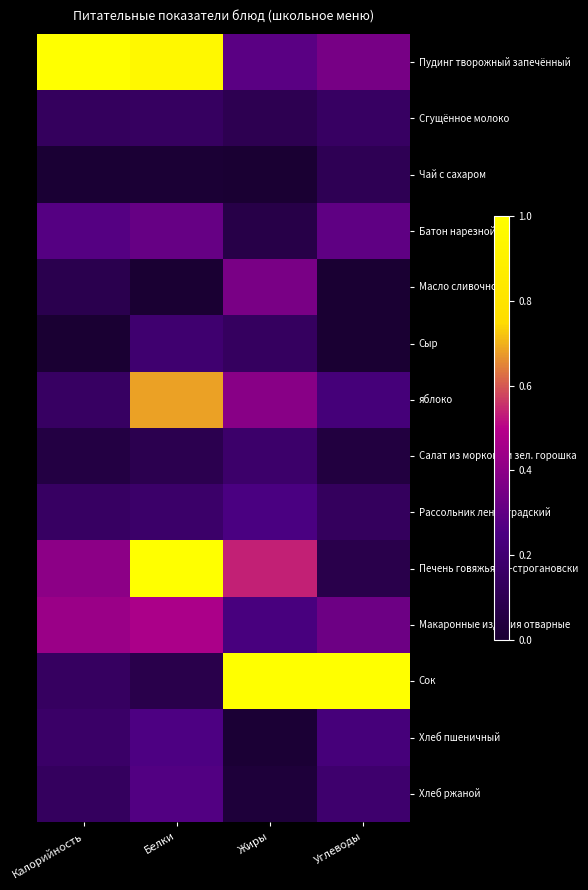

Reading left to right, extract all data points from this chart.

Пудинг творожный запечённый: Калорийность=1.0	Белки=0.9	Жиры=0.3	Углеводы=0.4
Сгущённое молоко: Калорийность=0.1	Белки=0.1	Жиры=0.1	Углеводы=0.1
Чай с сахаром: Калорийность=0.0	Белки=0.0	Жиры=0.0	Углеводы=0.1
Батон нарезной: Калорийность=0.3	Белки=0.3	Жиры=0.1	Углеводы=0.3
Масло сливочное: Калорийность=0.1	Белки=0.0	Жиры=0.4	Углеводы=0.0
Сыр: Калорийность=0.0	Белки=0.2	Жиры=0.1	Углеводы=0.0
яблоко: Калорийность=0.2	Белки=0.7	Жиры=0.4	Углеводы=0.2
Салат из моркови и зел. горошка: Калорийность=0.1	Белки=0.1	Жиры=0.2	Углеводы=0.0
Рассольник ленинградский: Калорийность=0.1	Белки=0.2	Жиры=0.2	Углеводы=0.1
Печень говяжья по-строгановски: Калорийность=0.4	Белки=1.0	Жиры=0.5	Углеводы=0.1
Макаронные изделия отварные: Калорийность=0.4	Белки=0.5	Жиры=0.2	Углеводы=0.3
Сок: Калорийность=0.1	Белки=0.1	Жиры=1.0	Углеводы=1.0
Хлеб пшеничный: Калорийность=0.2	Белки=0.3	Жиры=0.0	Углеводы=0.2
Хлеб ржаной: Калорийность=0.1	Белки=0.3	Жиры=0.0	Углеводы=0.2